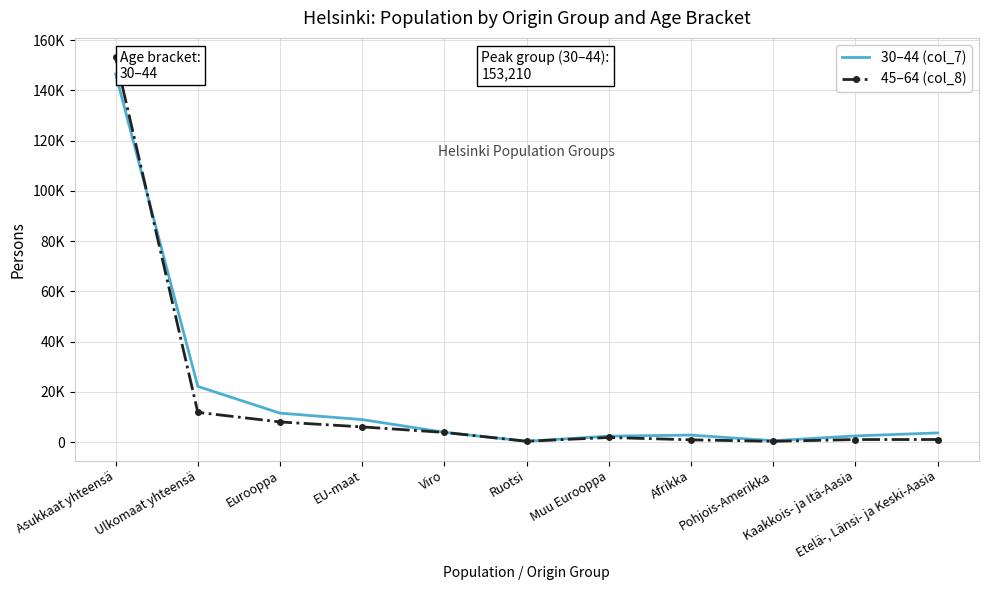

What is the sum of all 30–44 (col_7) values?

205586